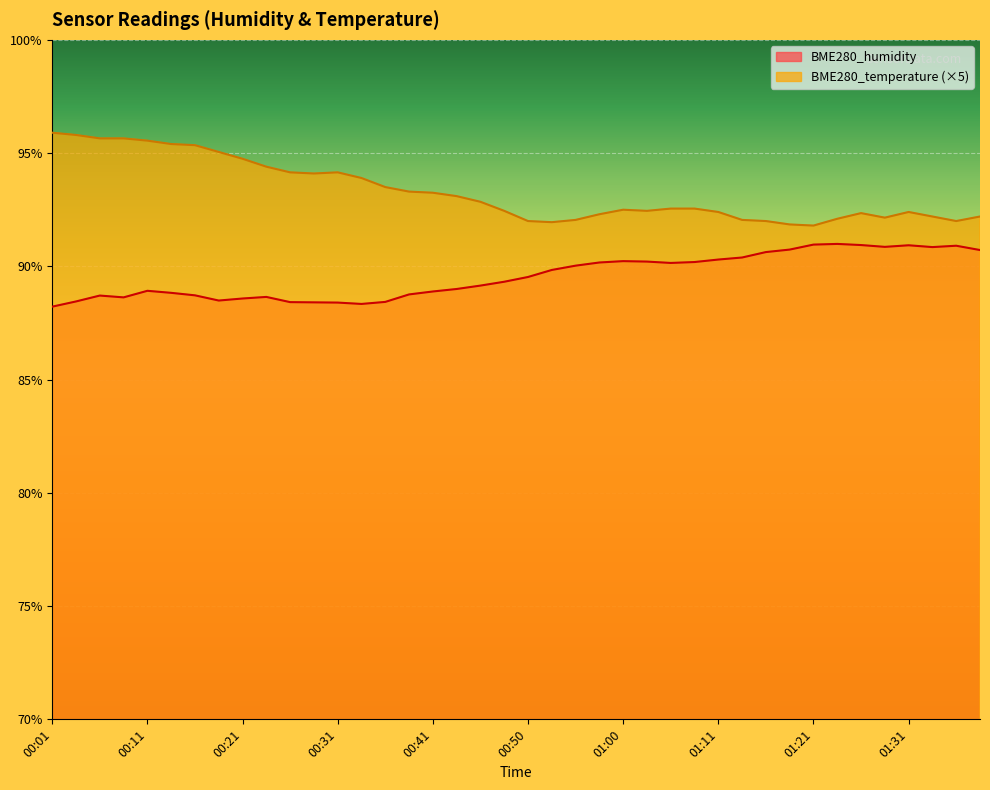

What is the average value of the BME280_humidity series?

89.6